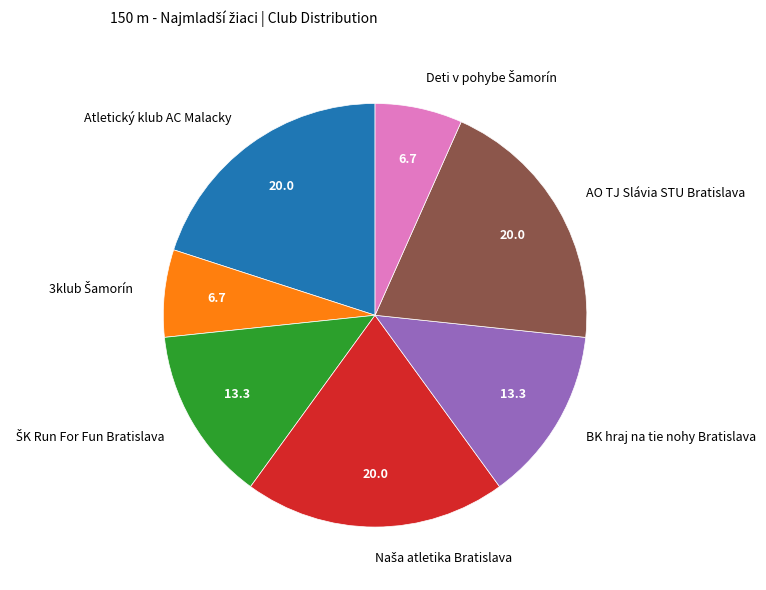

Is it true that AO TJ Slávia STU Bratislava is 26% of the pie?

False